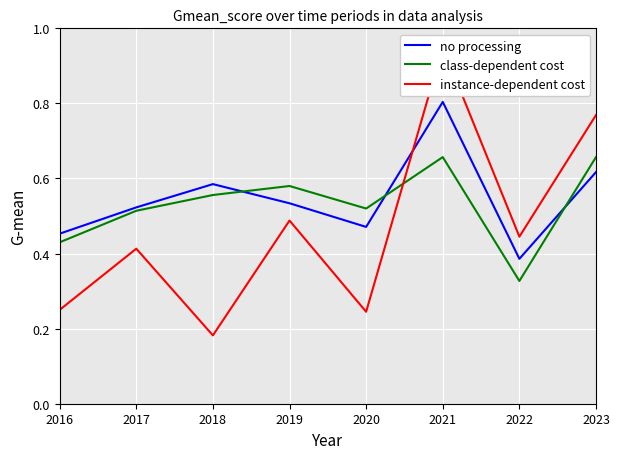

Which series has the largest total across all categories?

no processing